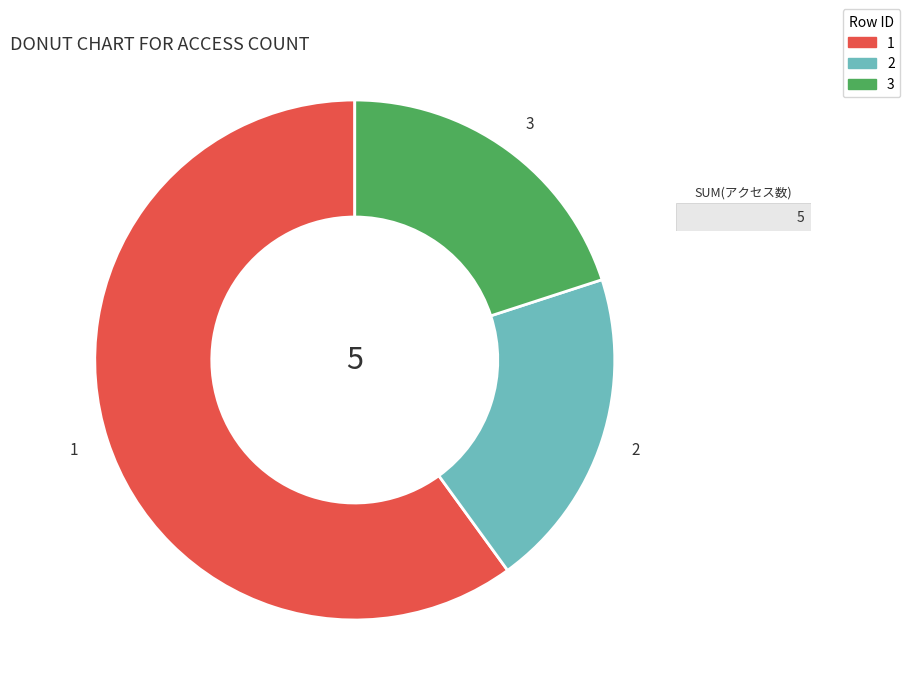

Combined, do 3 and 2 account for over 50%?

No